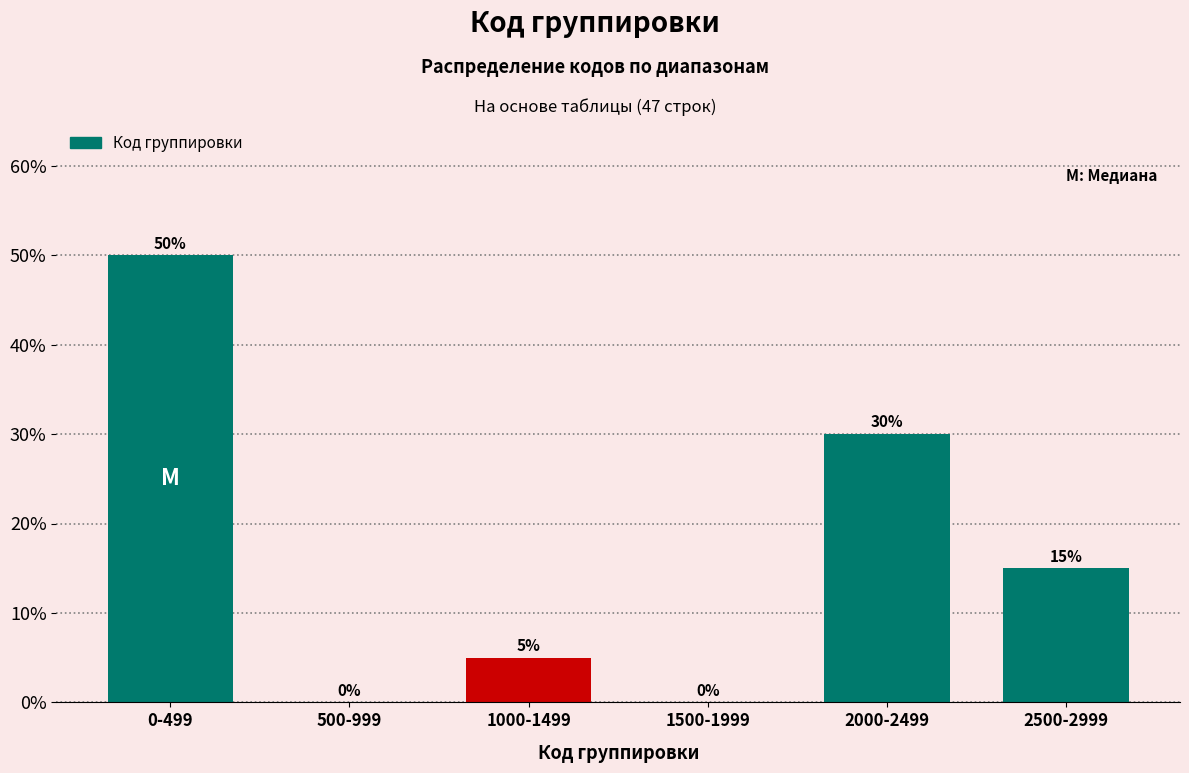

Reading left to right, what are all the values shown in this chart?

0-499=50	500-999=0	1000-1499=5	1500-1999=0	2000-2499=30	2500-2999=15